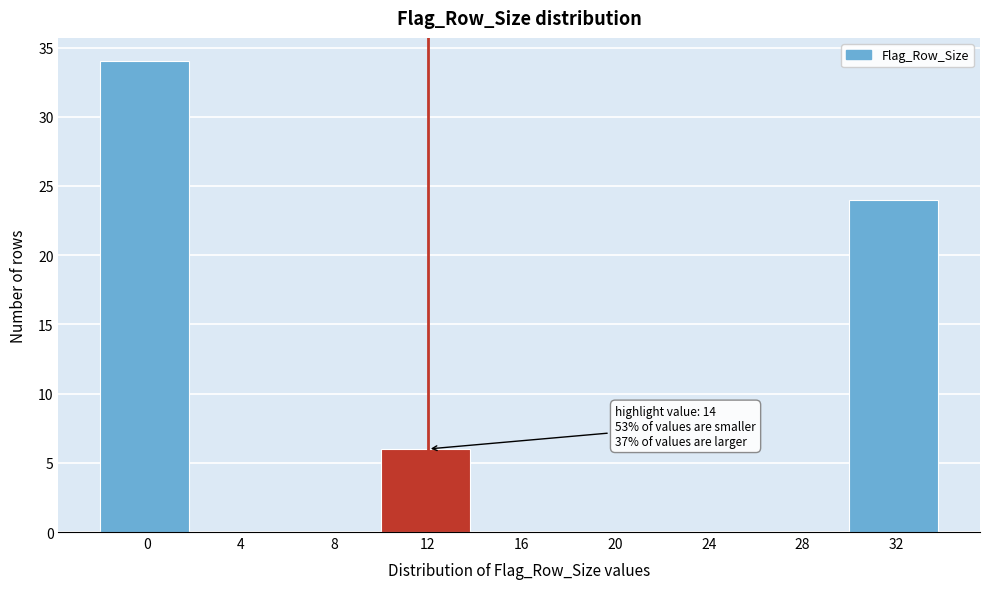

Reading left to right, what are all the values shown in this chart?

0=34	4=0	8=0	12=6	16=0	20=0	24=0	28=0	32=24